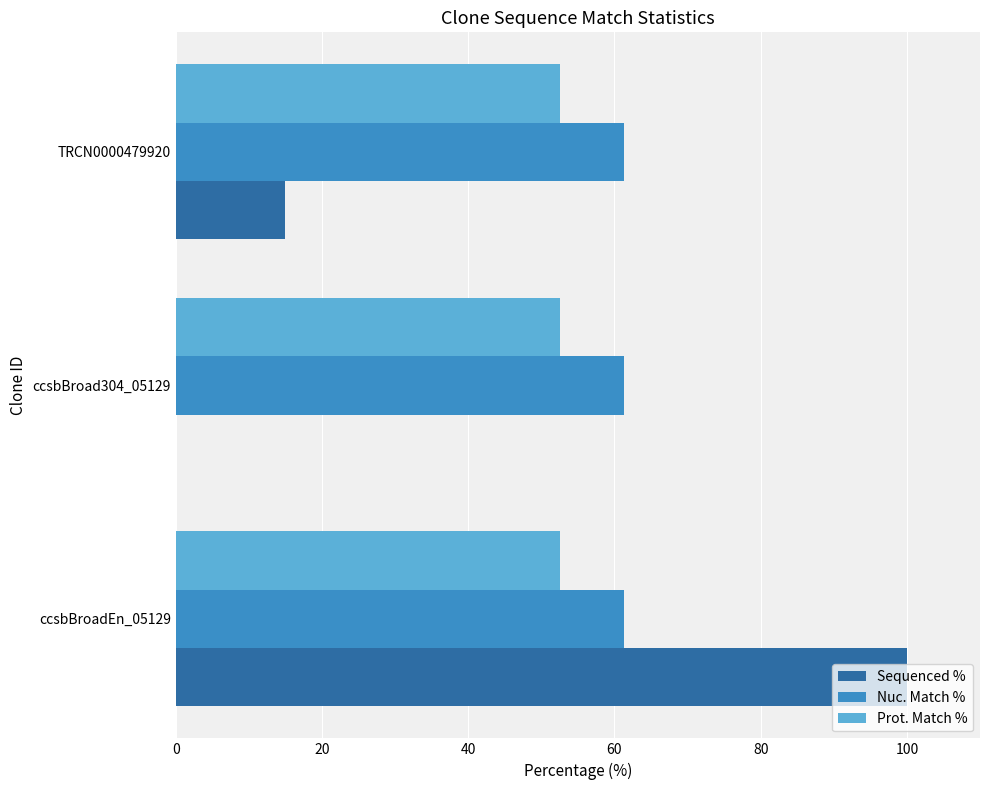

What is the greatest value displayed?

100.0